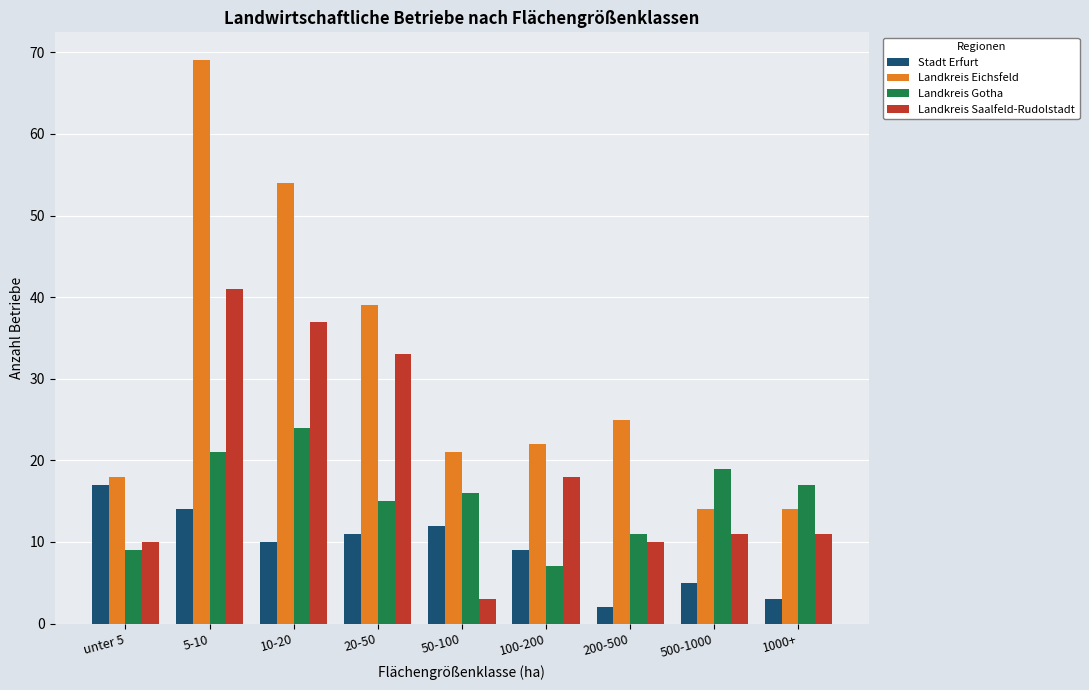

True or false: Landkreis Eichsfeld has a value of 39 at 20-50.

True